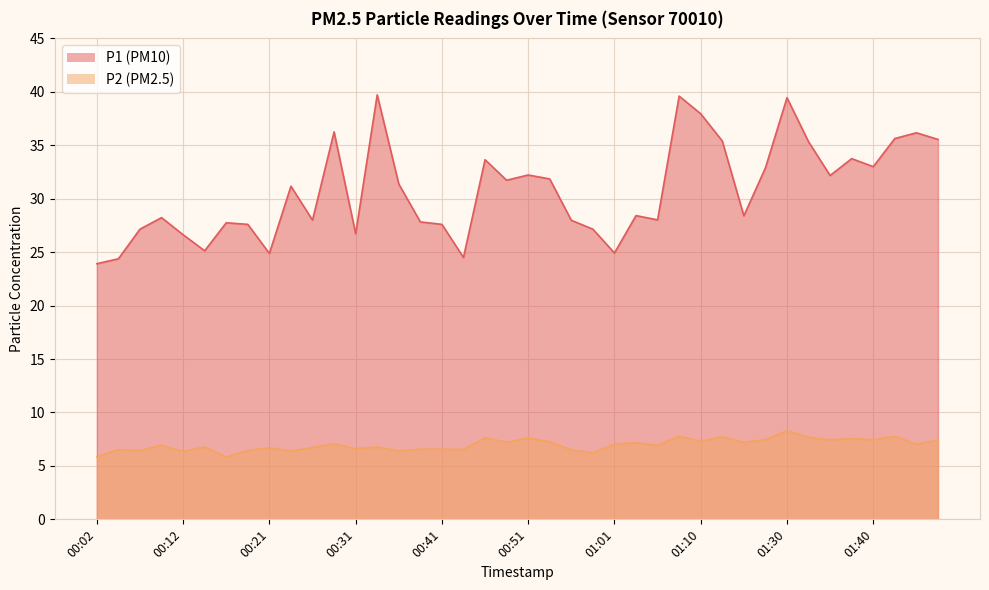

At which label is P2 closest to 7?

01:45